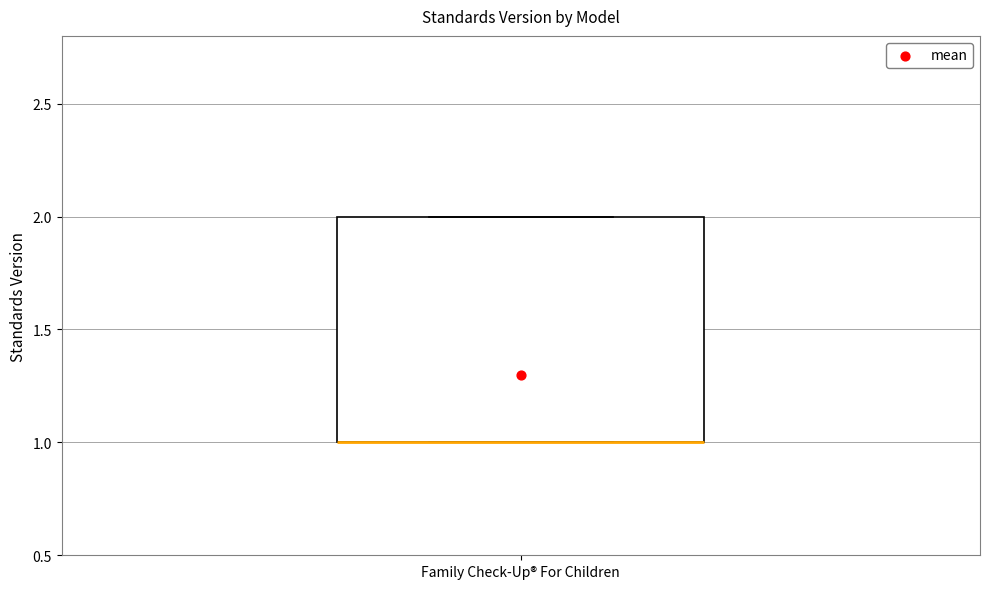

Where is the upper edge of the box for Family Check-Up® For Children on the y-axis? The values are not printed on the chart, so give them approximately, as read against the axis.

2